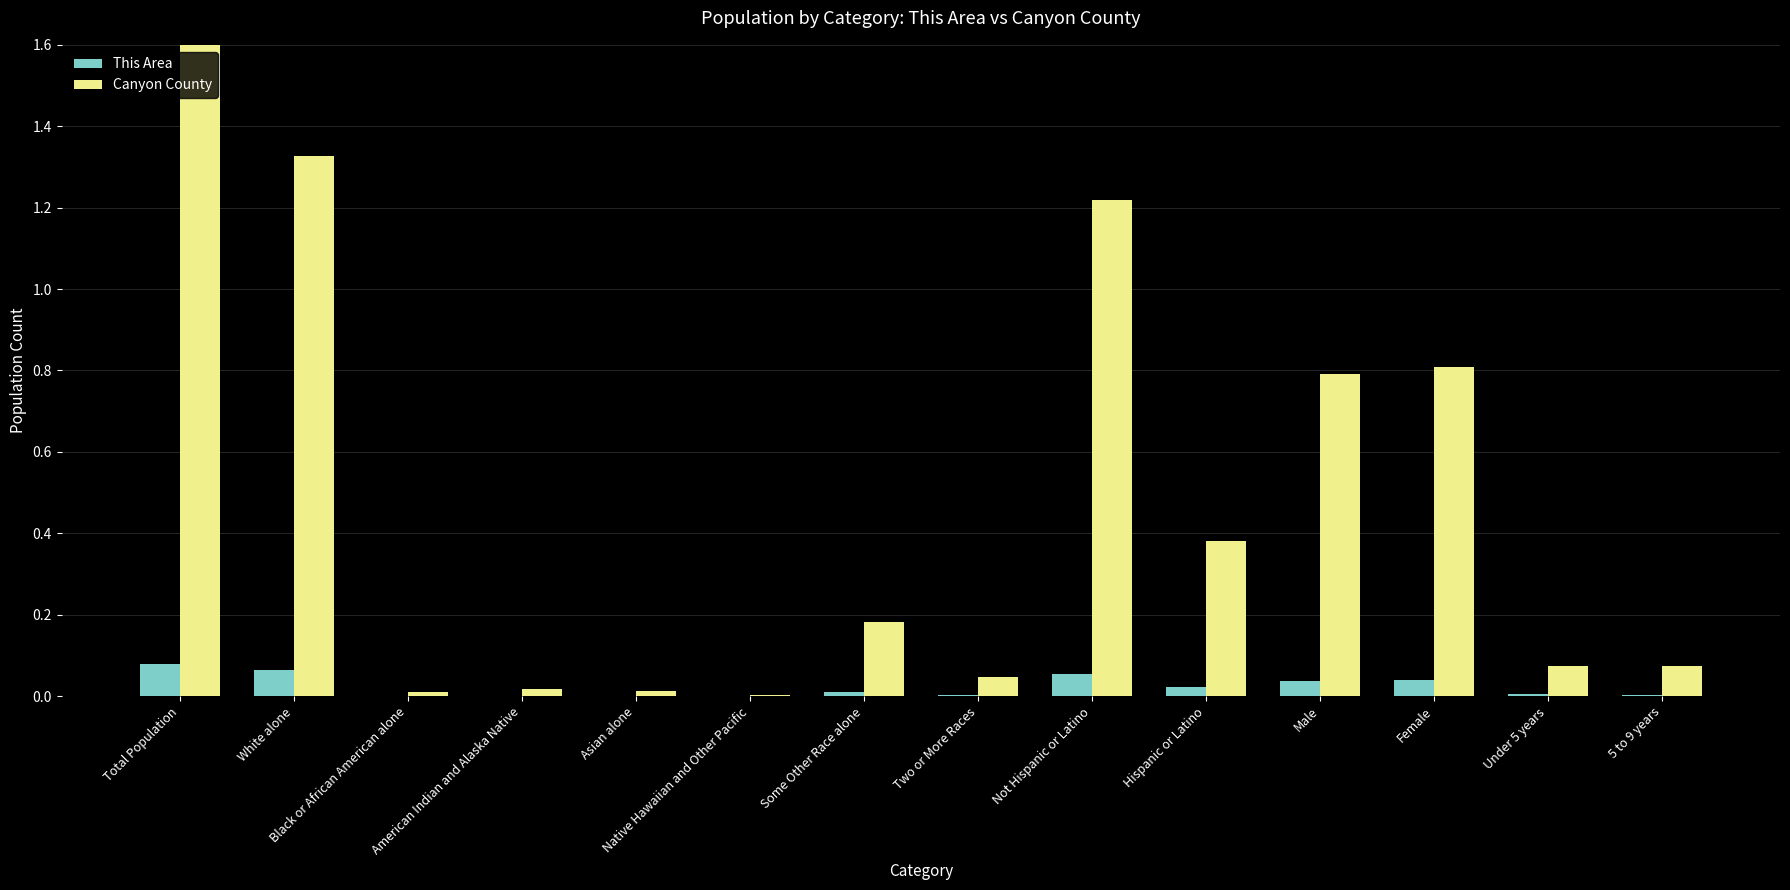

Does the chart contain stacked bars?

No